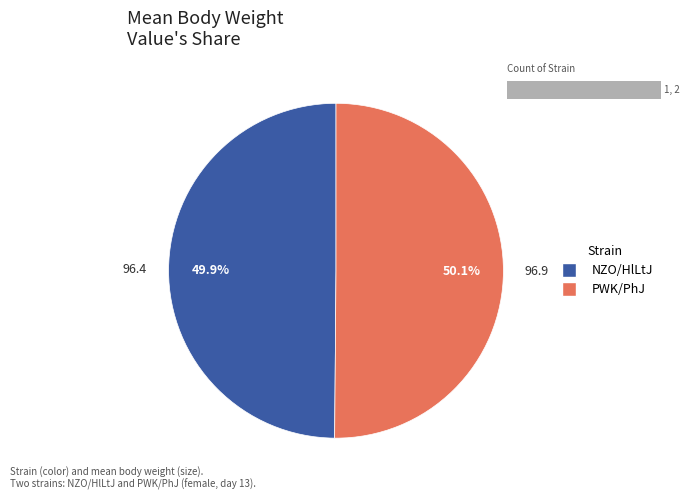

What percentage do NZO/HlLtJ and PWK/PhJ together represent?

100.0%